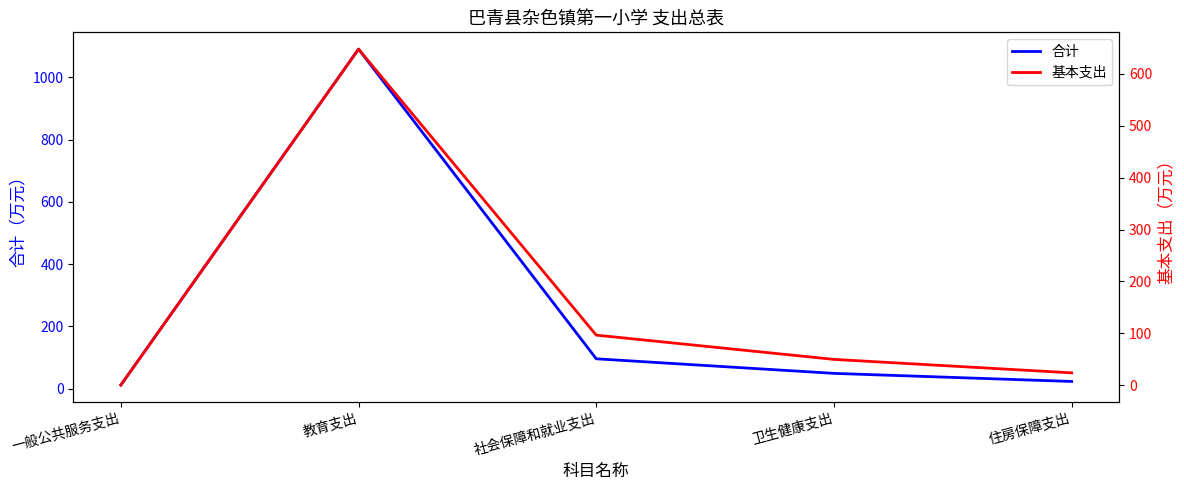

Is it true that 基本支出 equals 23.6 at 住房保障支出?

True